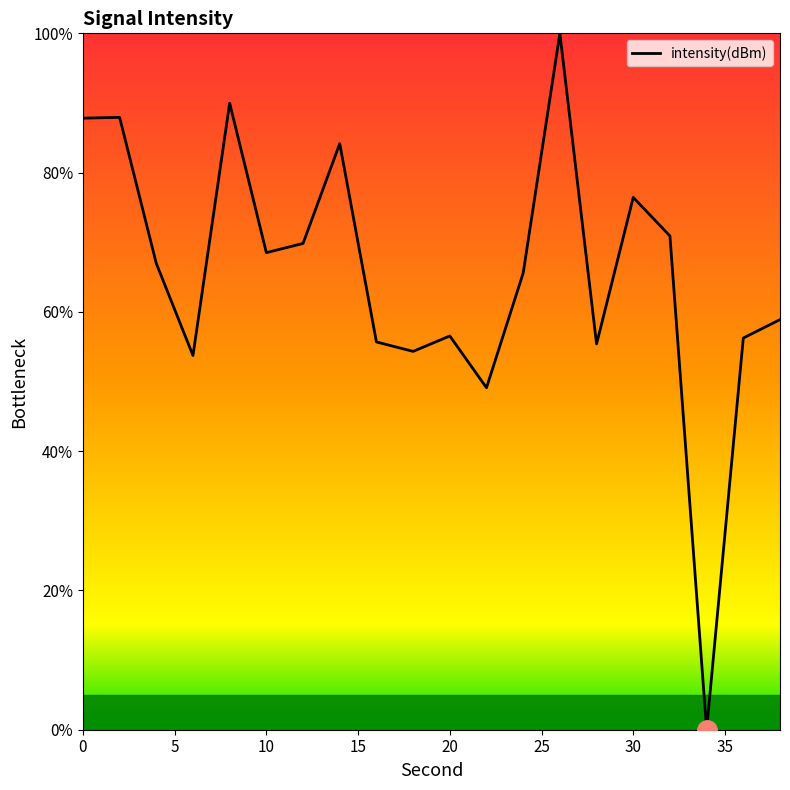

What is the maximum value shown in the chart?

100.0